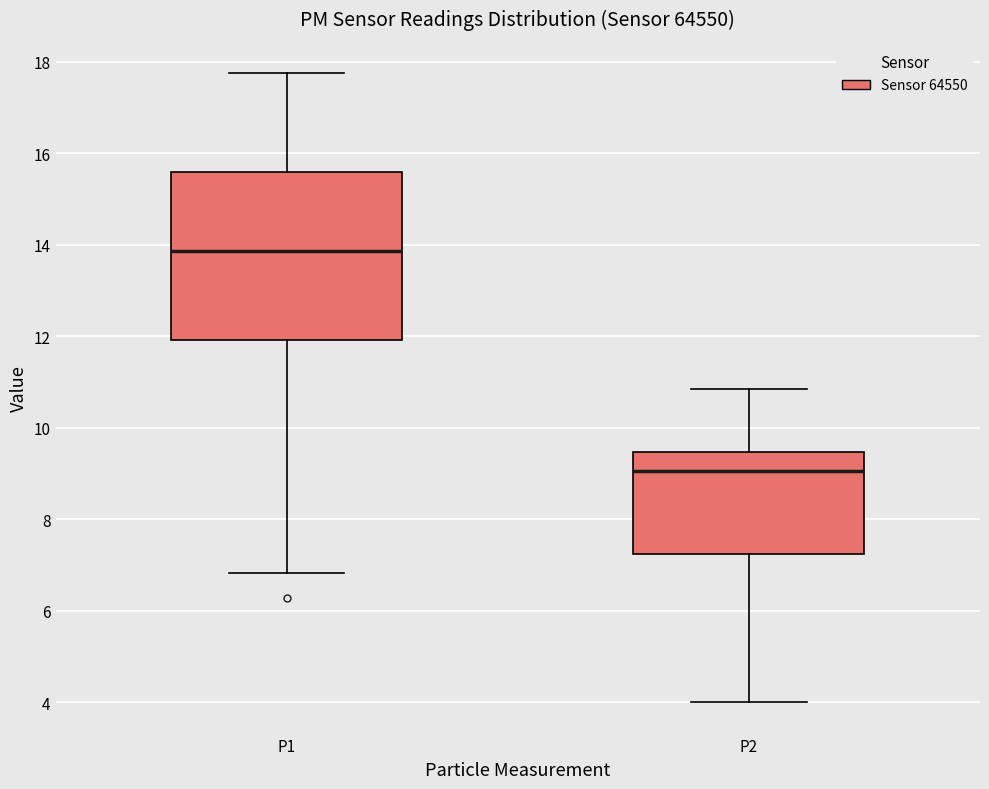

Where does the lower whisker of the box for P1 end on the y-axis? The values are not printed on the chart, so give them approximately, as read against the axis.

6.8